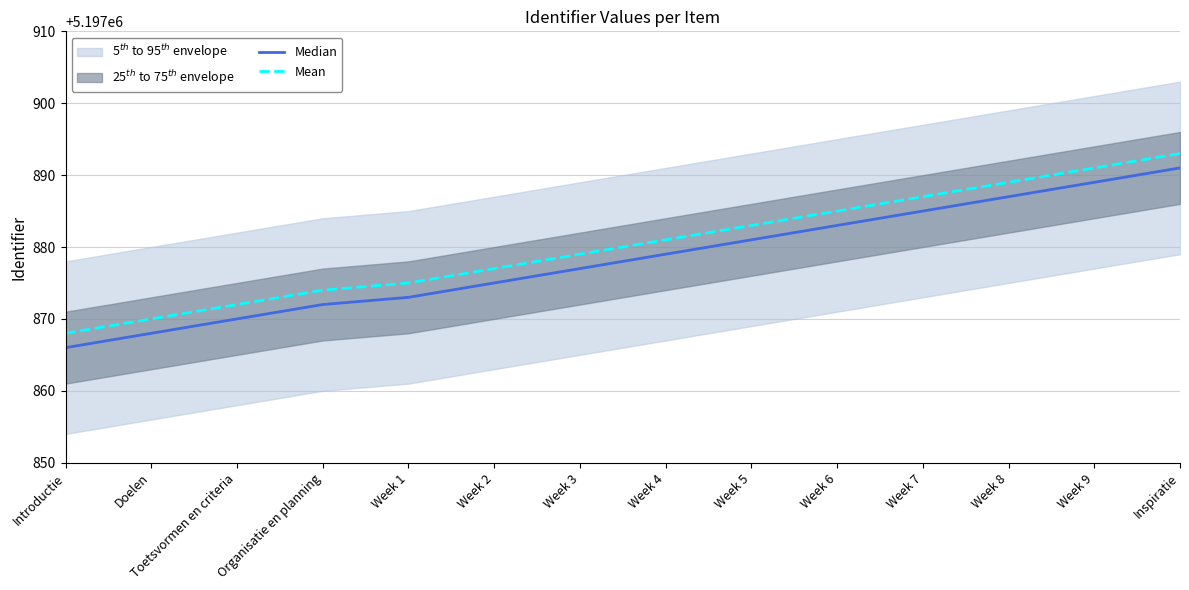

True or false: Median and Mean cross at least once.

False